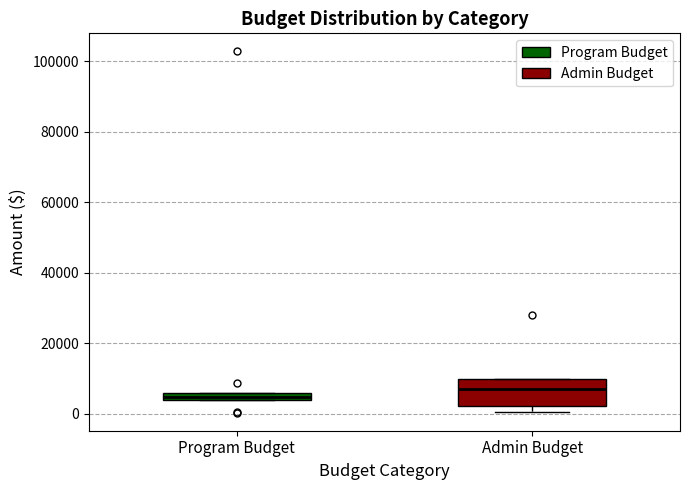

Where does the median line of the box for Admin Budget sit on the y-axis? The values are not printed on the chart, so give them approximately, as read against the axis.

8000